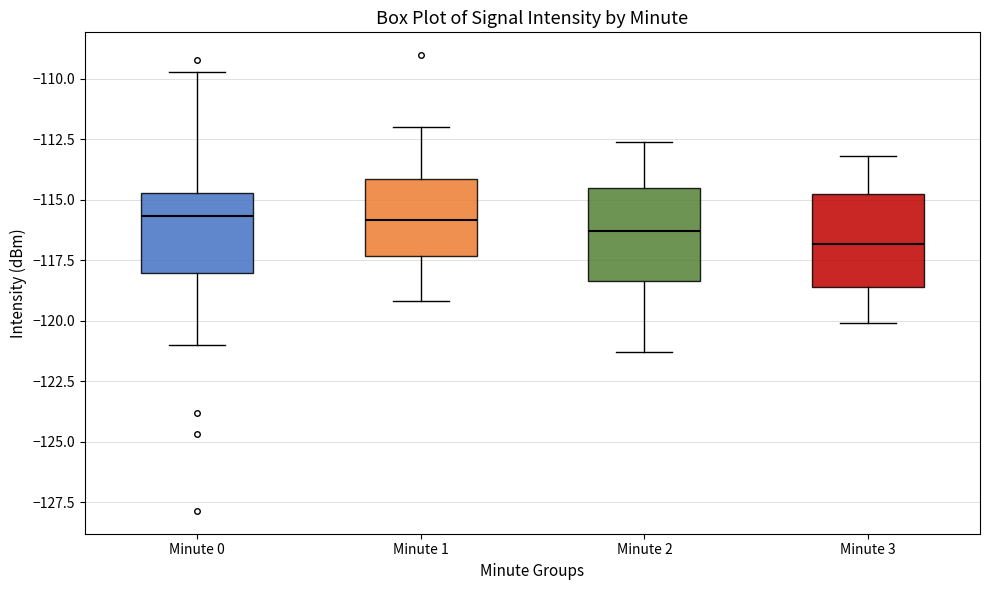

Reading left to right, read every box against the y-axis: the position of its median line, the range the box covers, and the ends of its whiskers. The values are not printed on the chart, so give them approximately, as read against the axis.

Minute 0: median -115.5, box -118.0 to -114.5, whiskers -121.0 to -109.5
Minute 1: median -116.0, box -117.5 to -114.0, whiskers -119.0 to -112.0
Minute 2: median -116.5, box -118.5 to -114.5, whiskers -121.5 to -112.5
Minute 3: median -117.0, box -118.5 to -114.5, whiskers -120.0 to -113.0